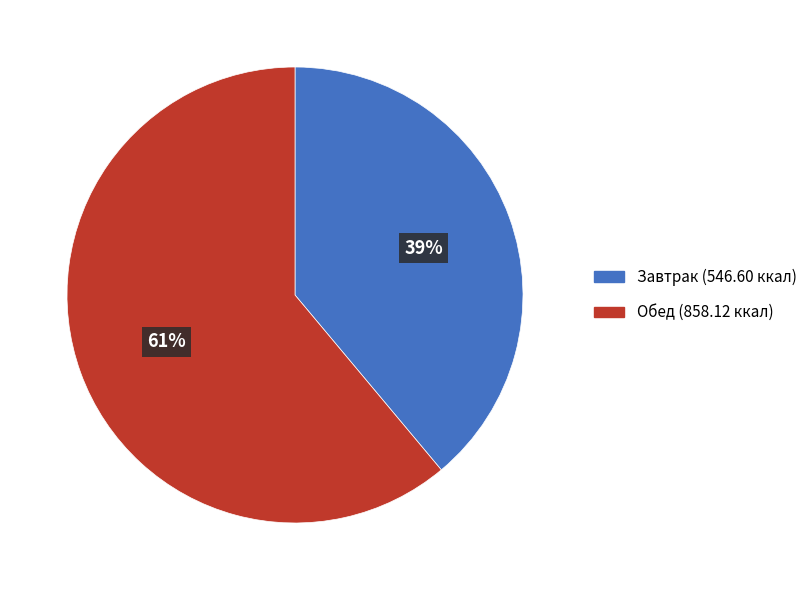

To the nearest percent, what portion does Завтрак represent?

39%